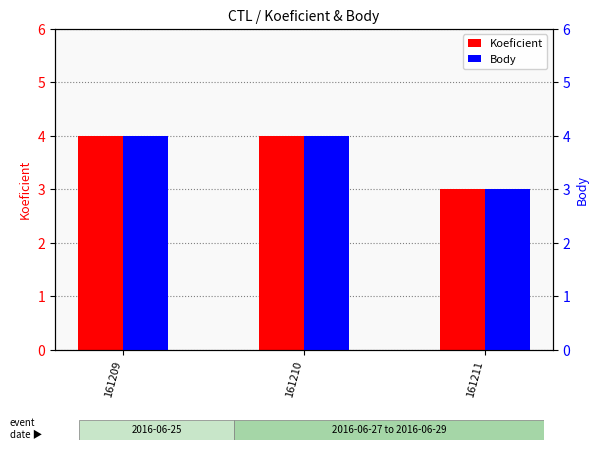

The Koeficient series shows 5 at 161211. True or false?

False